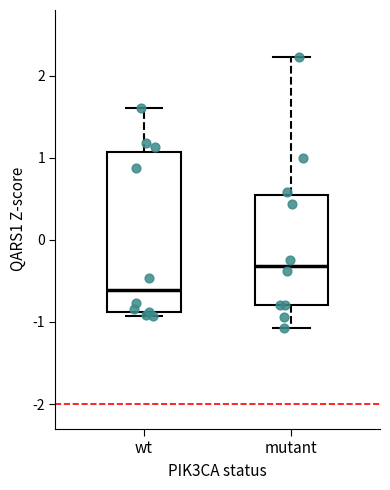

Where is the lower edge of the box for wt on the y-axis? The values are not printed on the chart, so give them approximately, as read against the axis.

-0.9